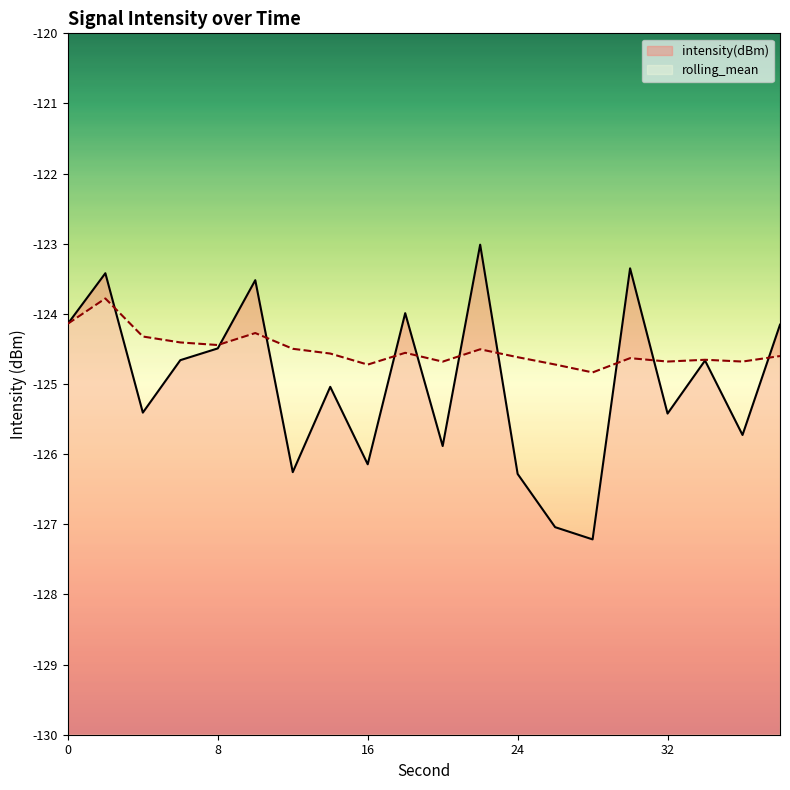

What is the greatest value displayed?

-123.0